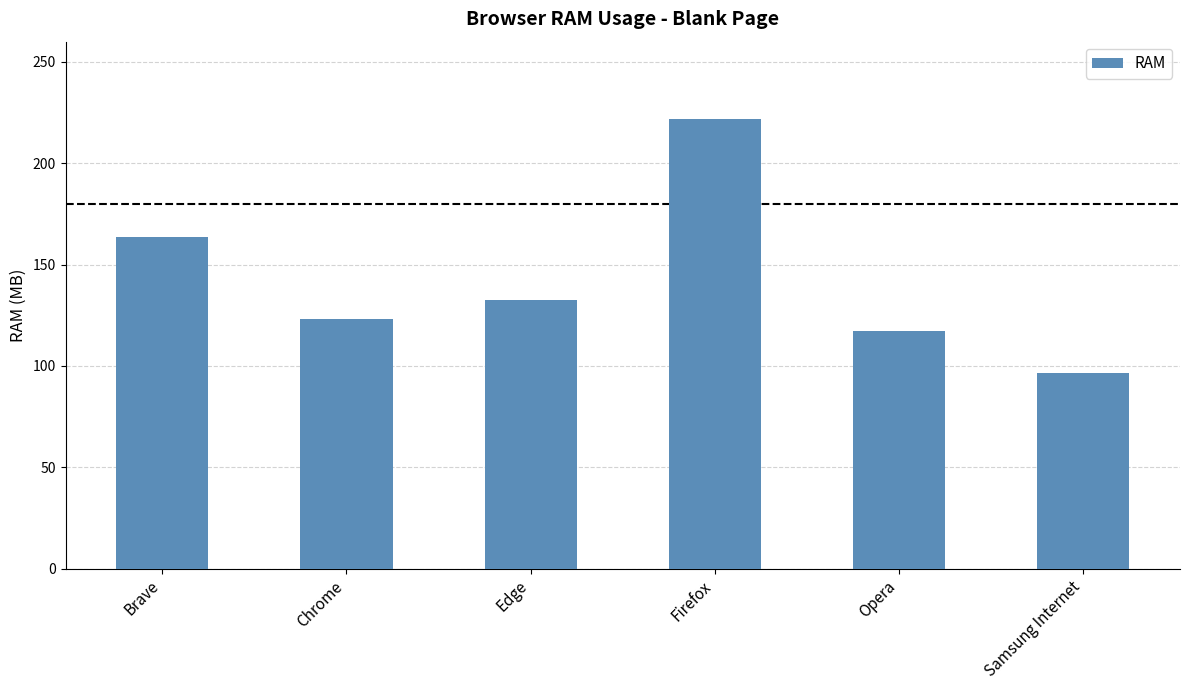

Rank the categories by value from lowest to highest.

Samsung Internet, Opera, Chrome, Edge, Brave, Firefox